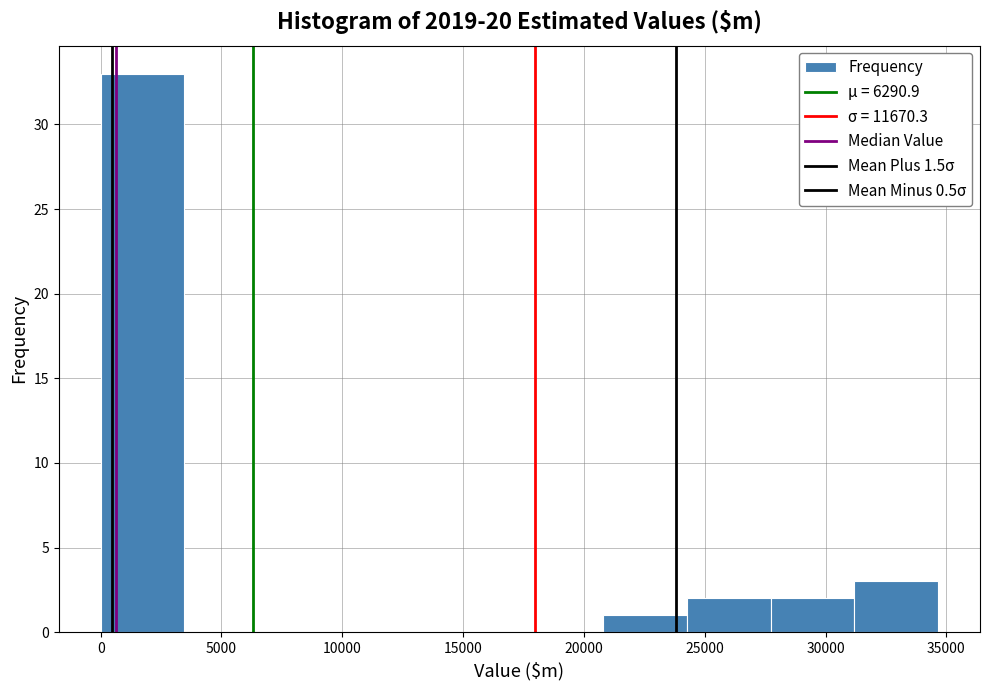

Reading left to right, list every bar in this chart as the range it spans on the x-axis followed by its height. Neither the bar edges nor the heights are printed on the chart, so give them approximately, as read against the axes.

0 to 3500: 33
3500 to 7000: 0
7000 to 10500: 0
10500 to 14000: 0
14000 to 17500: 0
17500 to 21000: 0
21000 to 24500: 1
24500 to 27500: 2
27500 to 31000: 2
31000 to 34500: 3